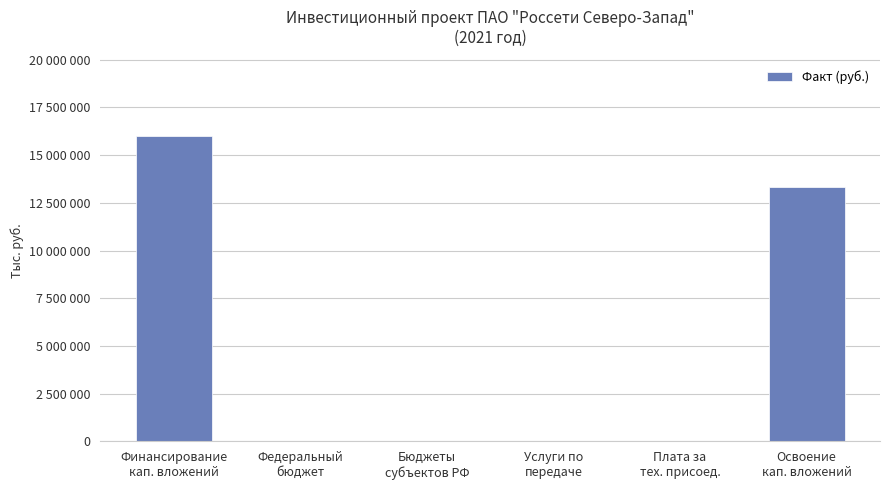

Are the bars horizontal?

No